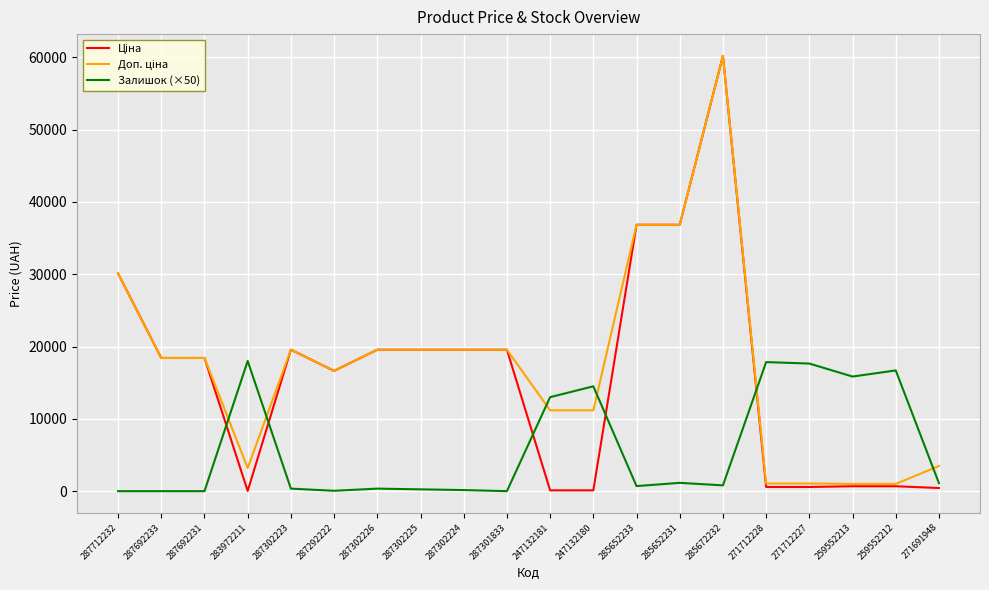

At which category is the sum across all series the highest?

285672232